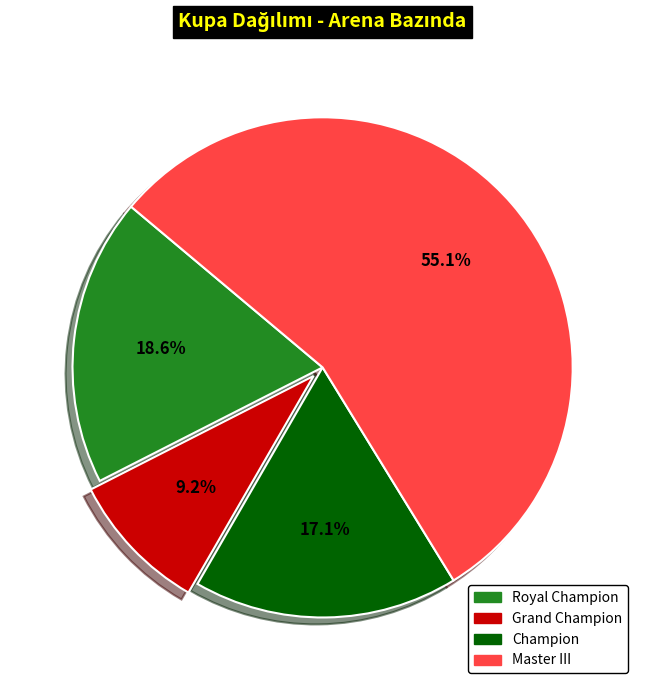

How many segments does this pie chart have?

4